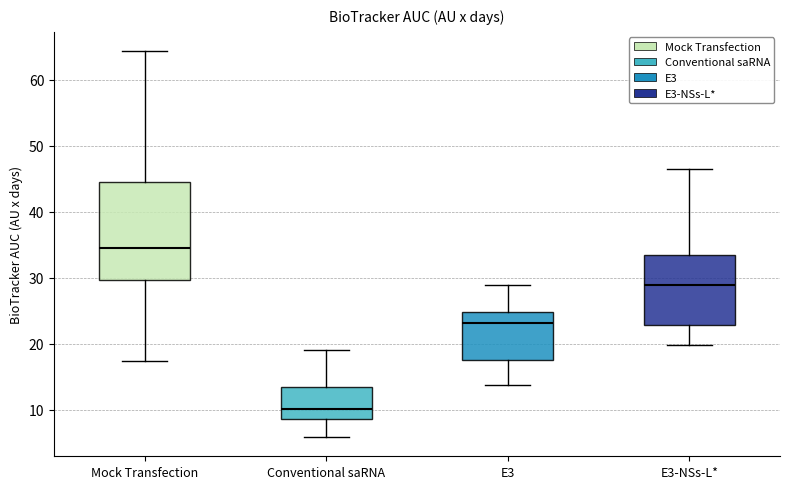

Which box is the tallest, from its lower edge to its upper edge?

Mock Transfection